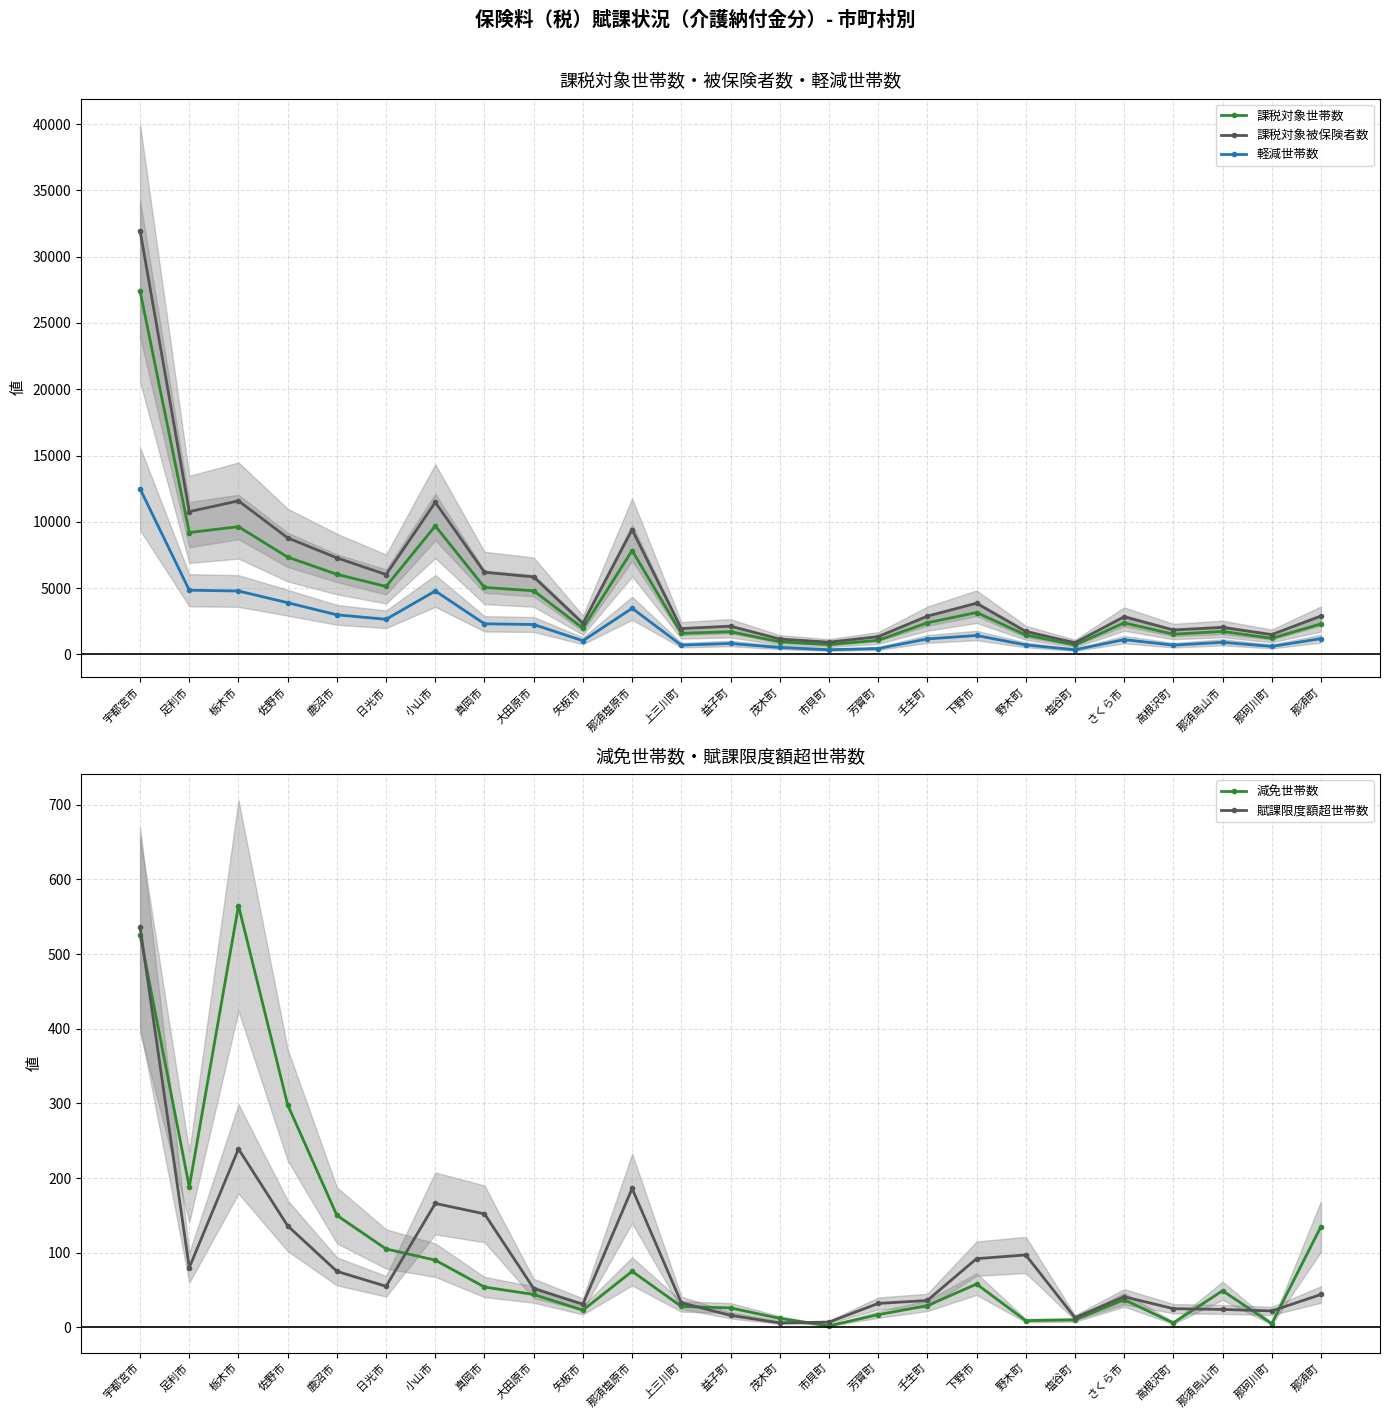

What is the difference between the maximum and minimum values in the 課税対象被保険者数 series?

31074